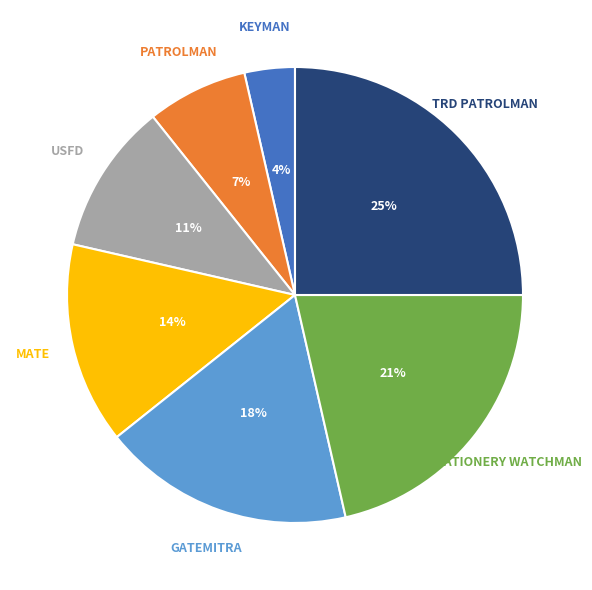

To the nearest percent, what is the average slice percentage?

14%